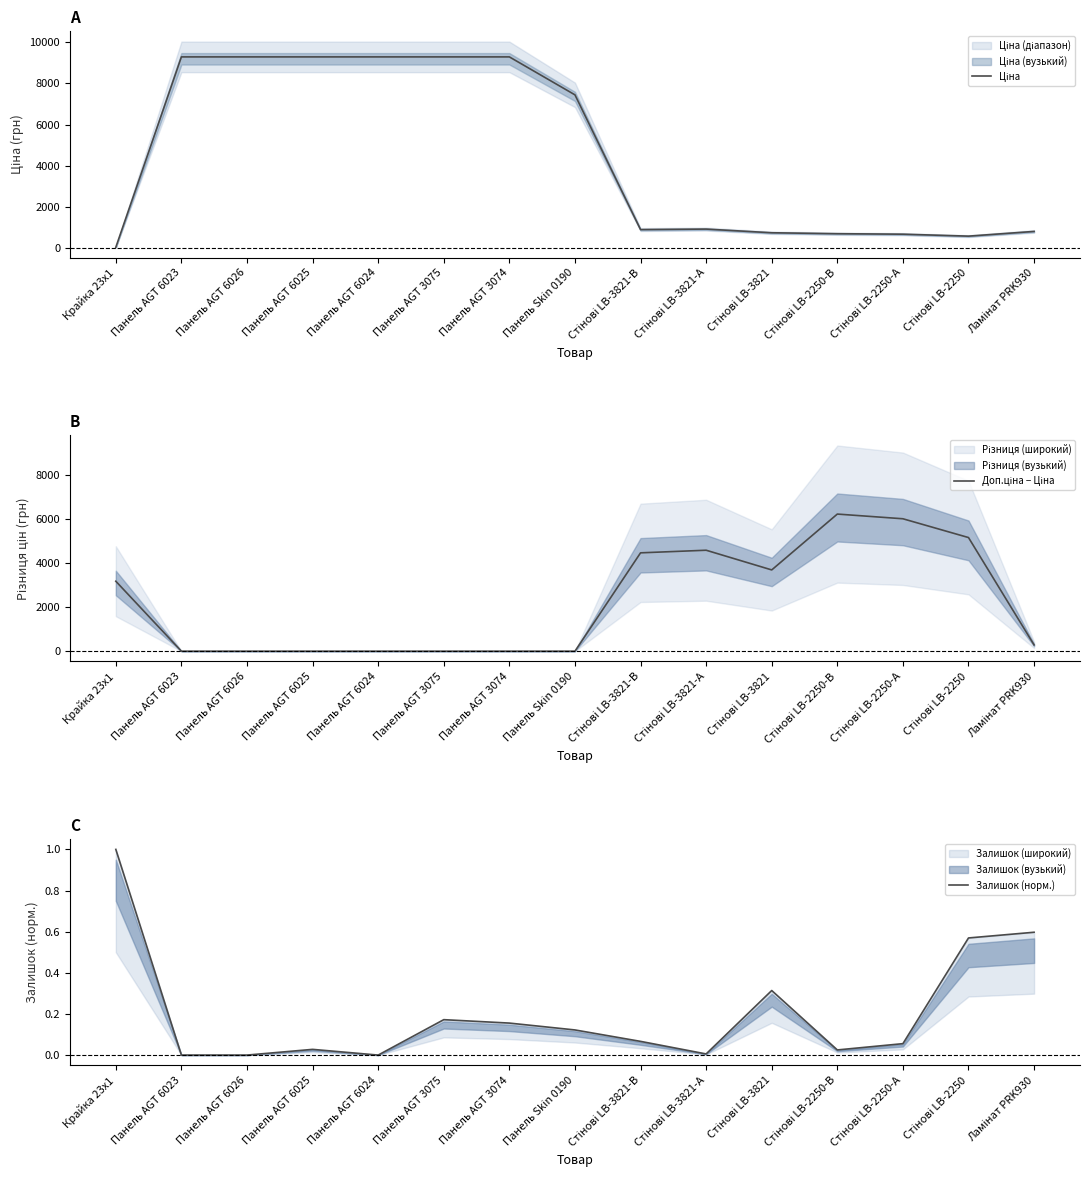

Reading left to right, what are all the values shown in this chart?

Ціна: Крайка 23x1=32.0	Панель AGT 6023=9290.5	Панель AGT 6026=9290.5	Панель AGT 6025=9290.5	Панель AGT 6024=9290.5	Панель AGT 3075=9290.5	Панель AGT 3074=9290.5	Панель Skin 0190=7444.6	Стінові LB-3821-В=892.2	Стінові LB-3821-А=915.8	Стінові LB-3821=737.2	Стінові LB-2250-В=691.0	Стінові LB-2250-А=667.4	Стінові LB-2250=572.7	Ламінат PRK930=802.1
Доп.ціна − Ціна: Крайка 23x1=3172.9	Панель AGT 6023=0.0	Панель AGT 6026=0.0	Панель AGT 6025=0.0	Панель AGT 6024=0.0	Панель AGT 3075=0.0	Панель AGT 3074=0.0	Панель Skin 0190=0.0	Стінові LB-3821-В=4460.9	Стінові LB-3821-А=4579.2	Стінові LB-3821=3685.9	Стінові LB-2250-В=6219.3	Стінові LB-2250-А=6006.2	Стінові LB-2250=5154.3	Ламінат PRK930=284.9
Залишок (норм.): Крайка 23x1=1.0	Панель AGT 6023=0.0	Панель AGT 6026=0.0	Панель AGT 6025=0.0	Панель AGT 6024=0.0	Панель AGT 3075=0.2	Панель AGT 3074=0.2	Панель Skin 0190=0.1	Стінові LB-3821-В=0.1	Стінові LB-3821-А=0.0	Стінові LB-3821=0.3	Стінові LB-2250-В=0.0	Стінові LB-2250-А=0.1	Стінові LB-2250=0.6	Ламінат PRK930=0.6